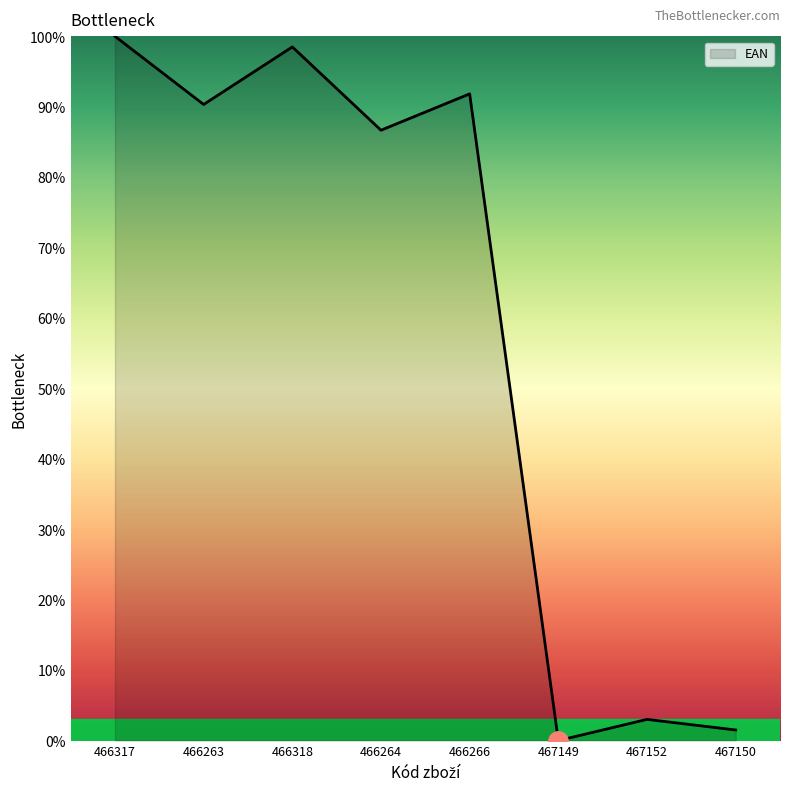

The value at 466263 is 90.3. True or false?

True